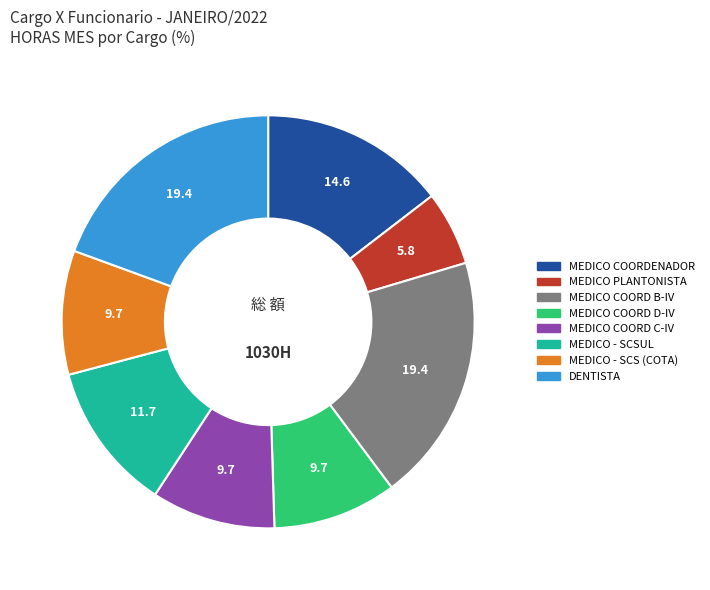

What is the smallest slice in the pie chart?

MEDICO PLANTONISTA